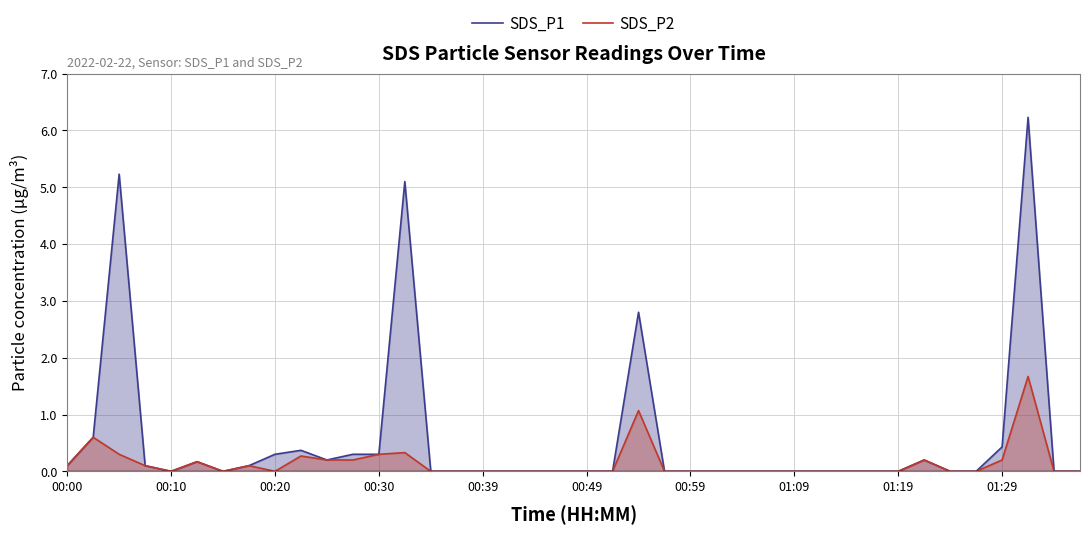

Which series has the widest spread of values?

SDS_P1